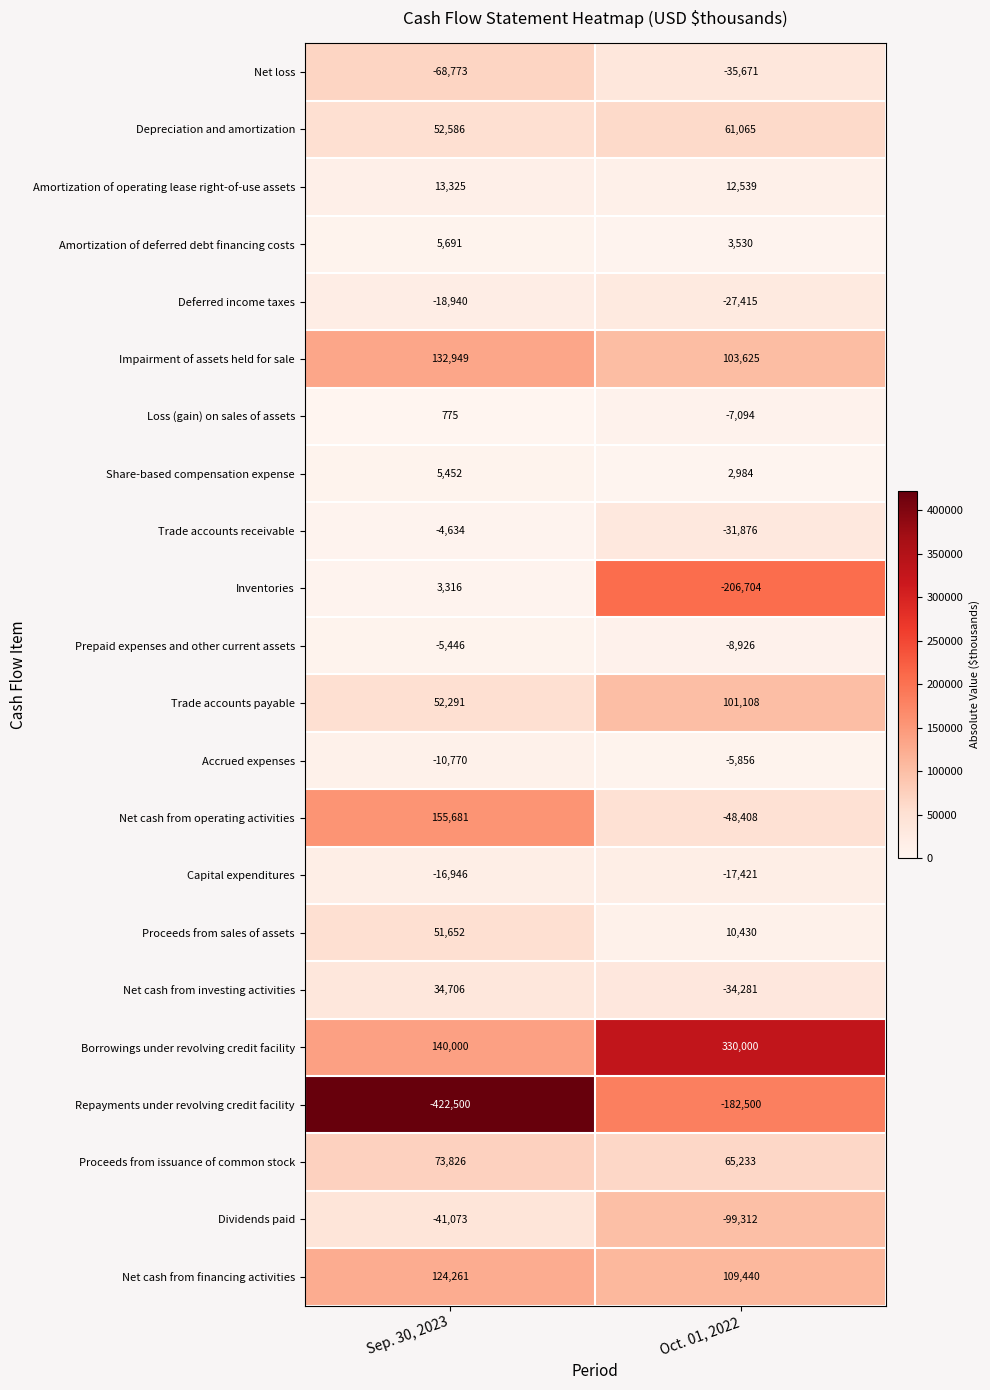

Rank the series by their maximum value, from highest to lowest.

Borrowings under revolving credit facility, Net cash from operating activities, Impairment of assets held for sale, Net cash from financing activities, Trade accounts payable, Proceeds from issuance of common stock, Depreciation and amortization, Proceeds from sales of assets, Net cash from investing activities, Amortization of operating lease right-of-use assets, Amortization of deferred debt financing costs, Share-based compensation expense, Inventories, Loss (gain) on sales of assets, Trade accounts receivable, Prepaid expenses and other current assets, Accrued expenses, Capital expenditures, Deferred income taxes, Net loss, Dividends paid, Repayments under revolving credit facility